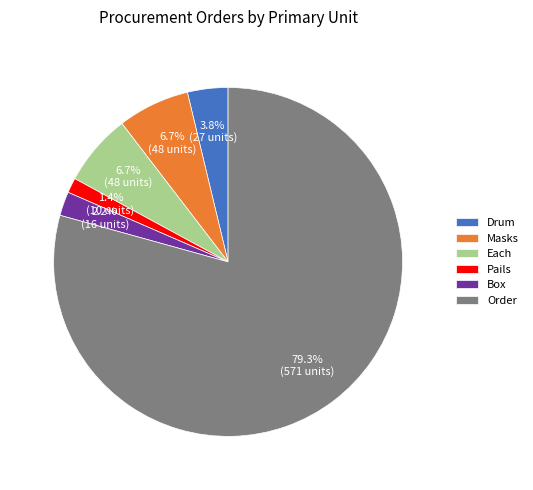

How many segments does this pie chart have?

6